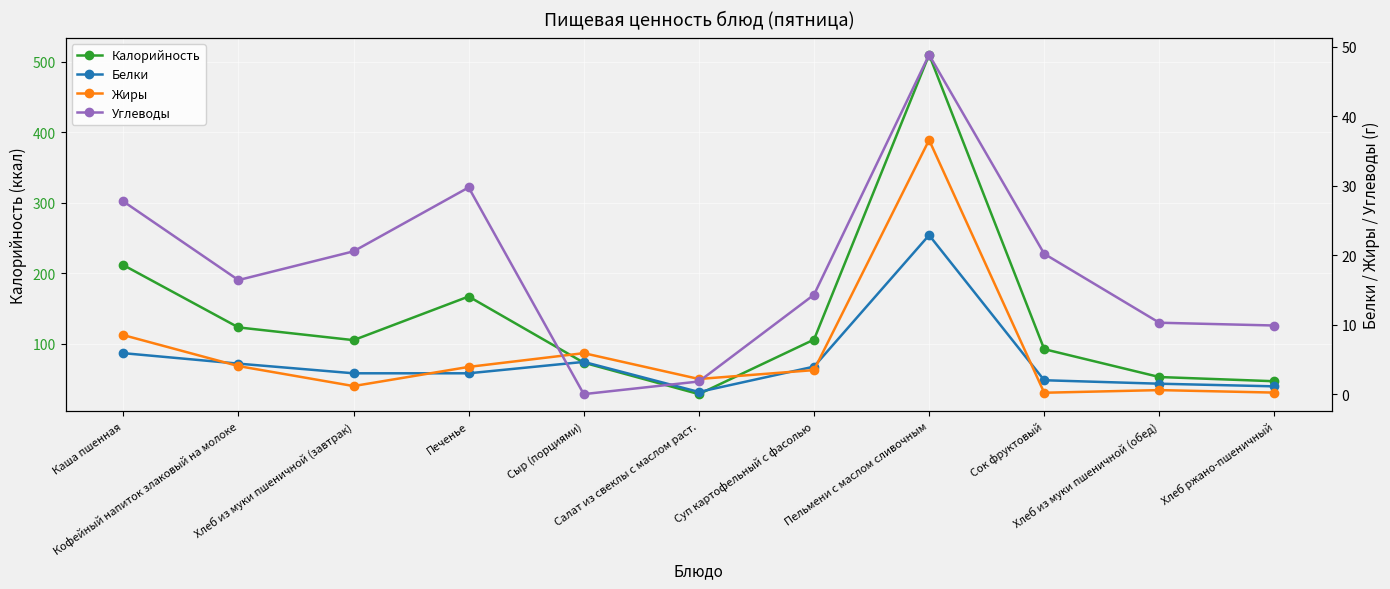

The value of Калорийность at Сок фруктовый is 92.0. True or false?

True